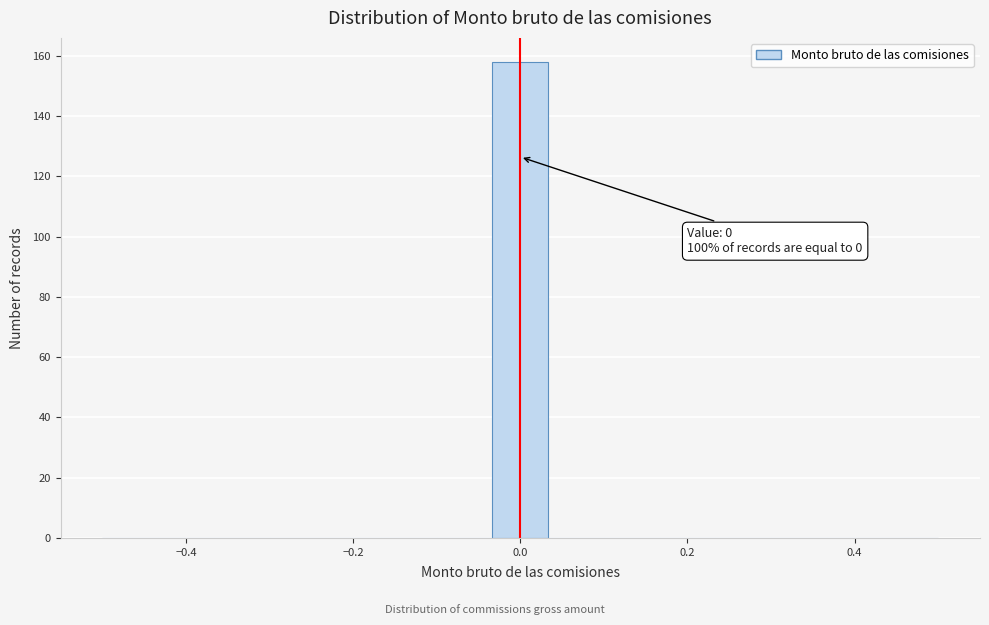

Read against the x-axis, roughly where is the centre of the tallest bar?

0.00